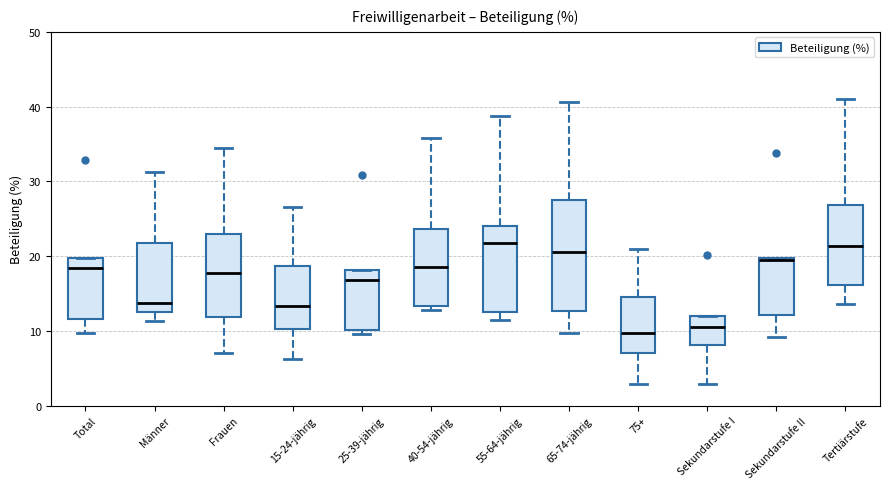

Where is the upper edge of the box for 75+ on the y-axis? The values are not printed on the chart, so give them approximately, as read against the axis.

15